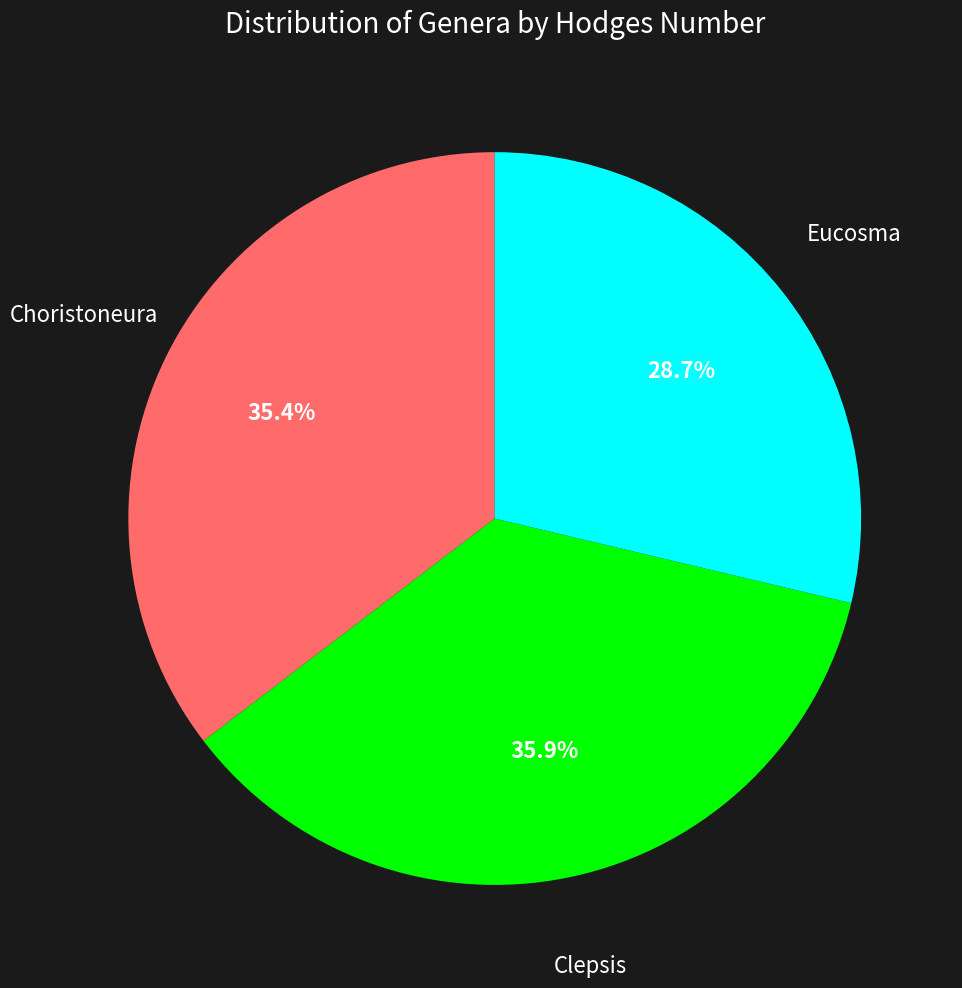

How many segments does this pie chart have?

3